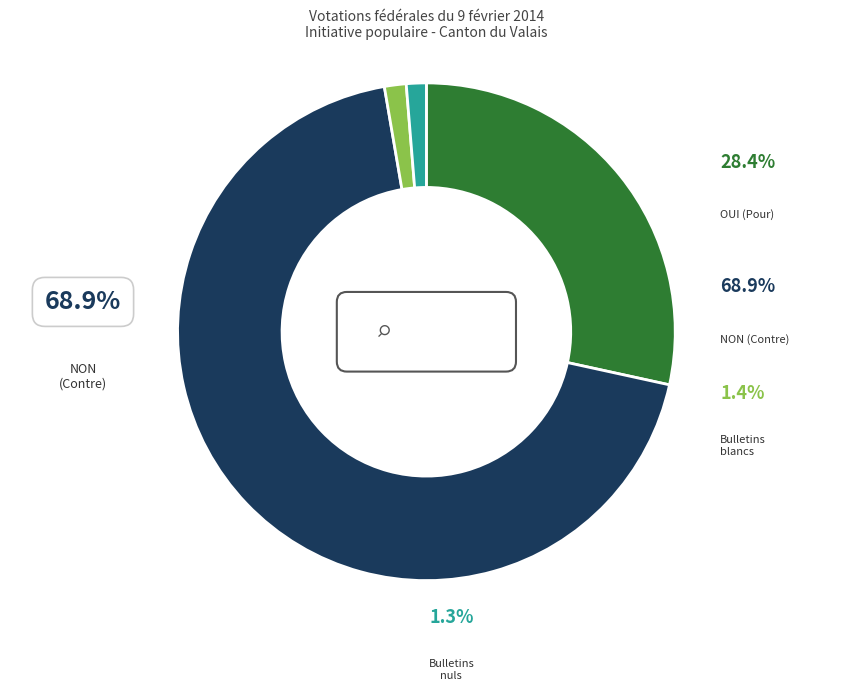

Count the number of slices in the pie.

4